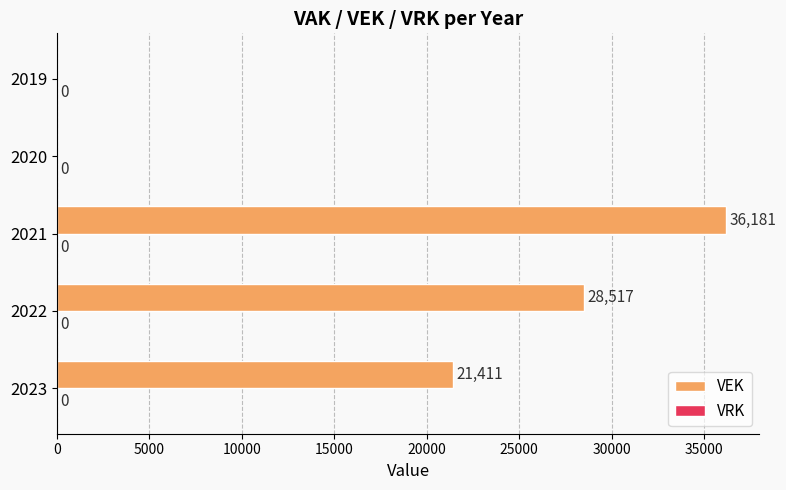

What is the change in value from 2023 to 2019?

-21411